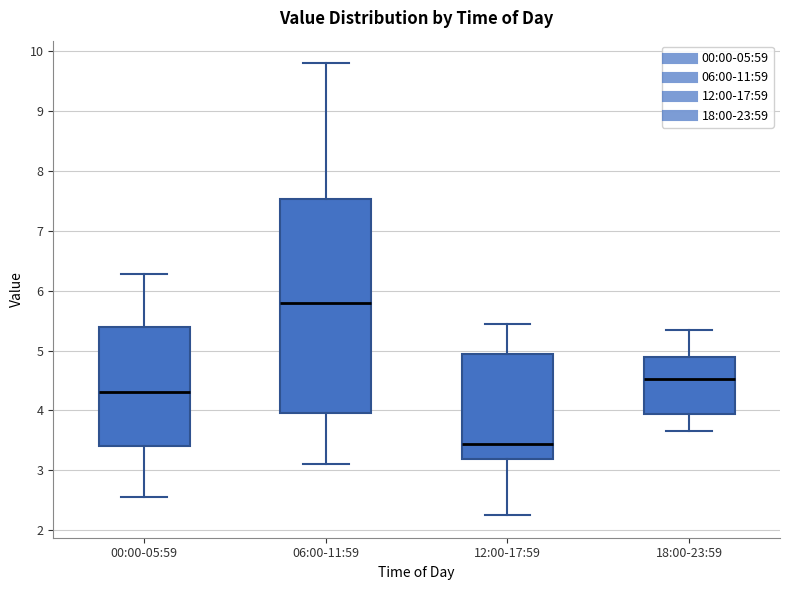

Which box has the highest median line?

06:00-11:59